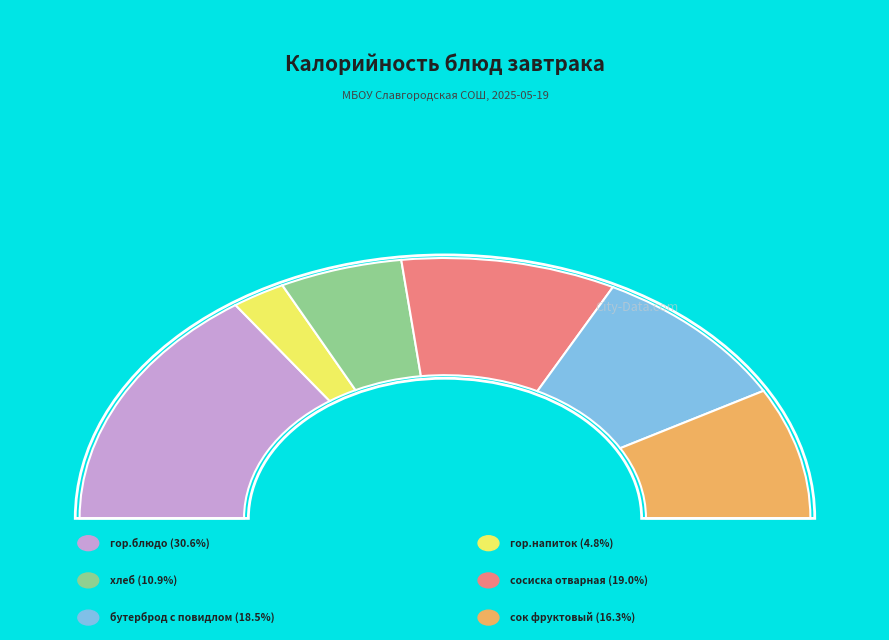

To the nearest percent, what is the combined percentage of гор.напиток and сок фруктовый?

21%